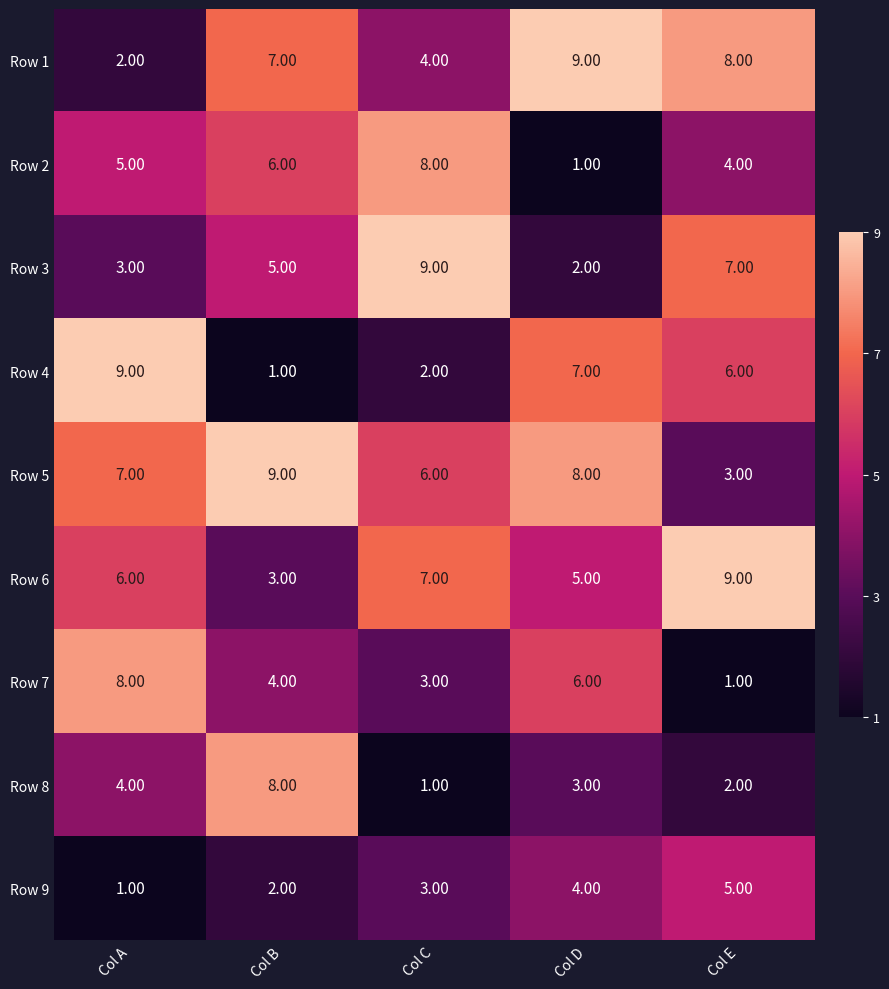

Which category has the lowest value in the Row 2 series?

Col D